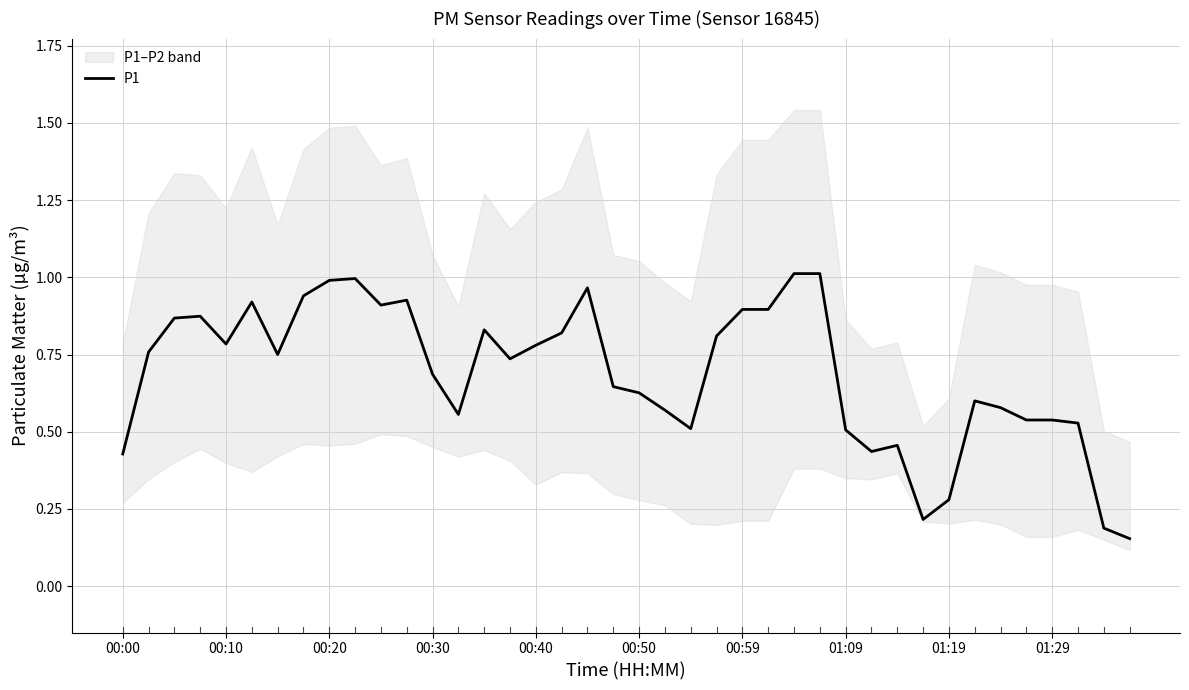

Reading left to right, what are all the values shown in this chart?

0.4	0.8	0.9	0.9	0.8	0.9	0.8	0.9	1.0	1.0	0.9	0.9	0.7	0.6	0.8	0.7	0.8	0.8	1.0	0.6	0.6	0.6	0.5	0.8	0.9	0.9	1.0	1.0	0.5	0.4	0.5	0.2	0.3	0.6	0.6	0.5	0.5	0.5	0.2	0.2